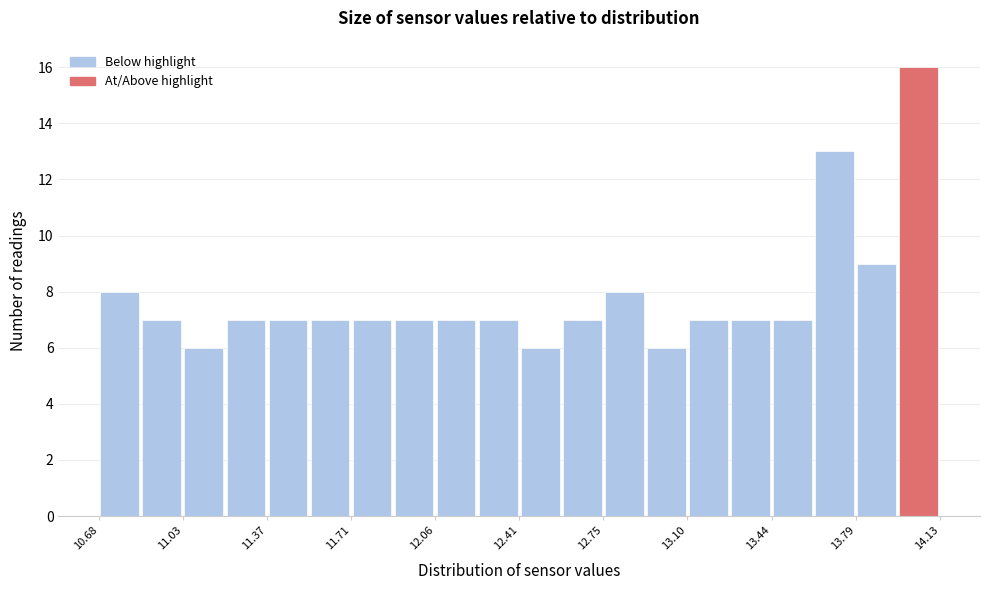

Around what value on the x-axis is the tallest bar? Give the approximate position of its centre, as read against the axis.

14.05